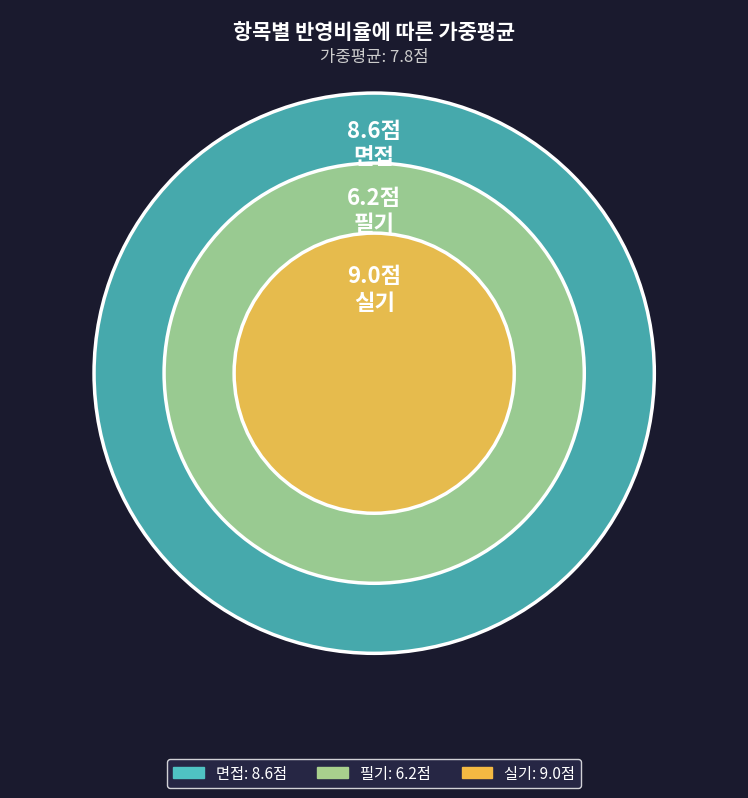

Does 면접 represent more than half of the total?

No